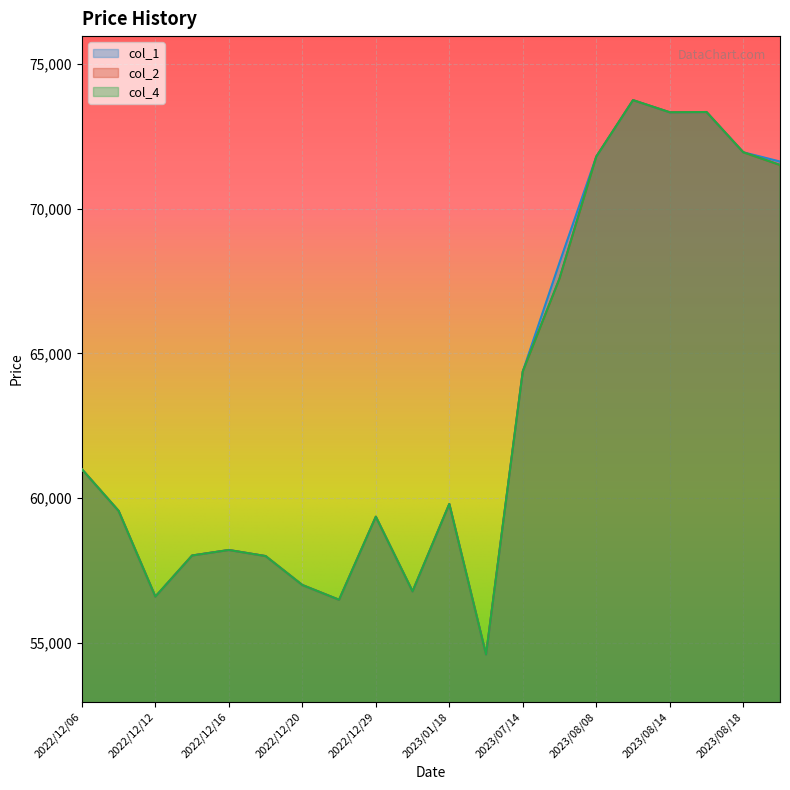

What is the difference between the maximum and second lowest values in the col_4 series?

17260